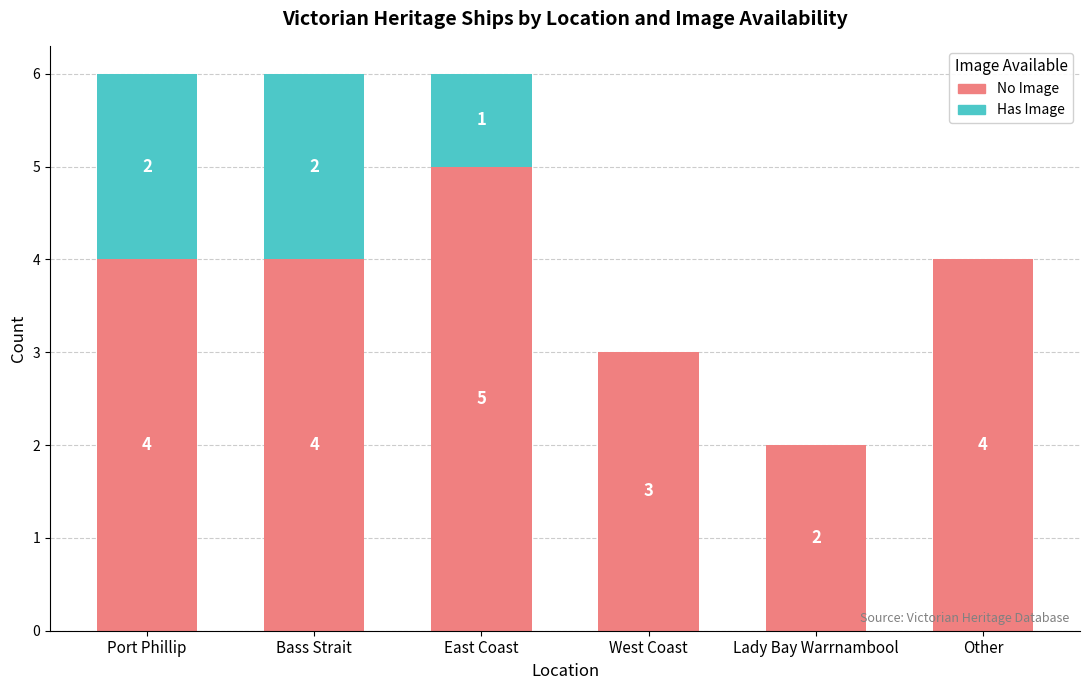

What value does the No Image series have at West Coast?

3